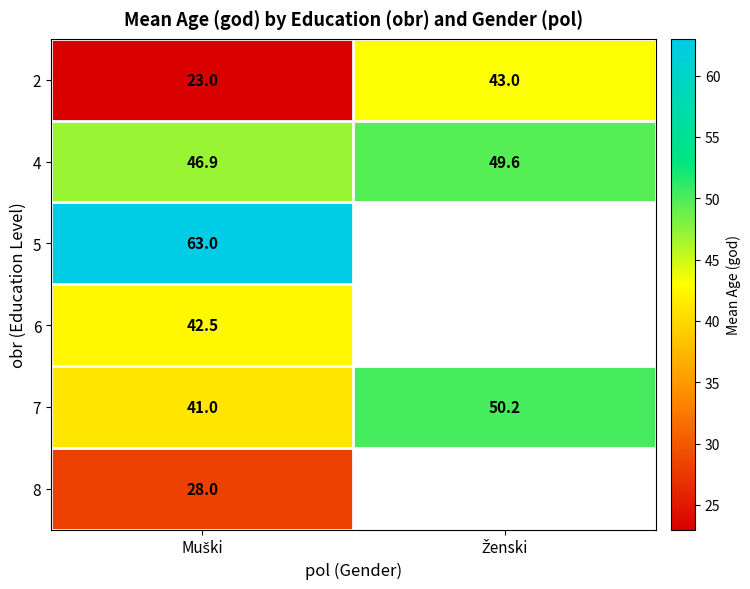

Which label corresponds to the smallest value in the chart?

Muški